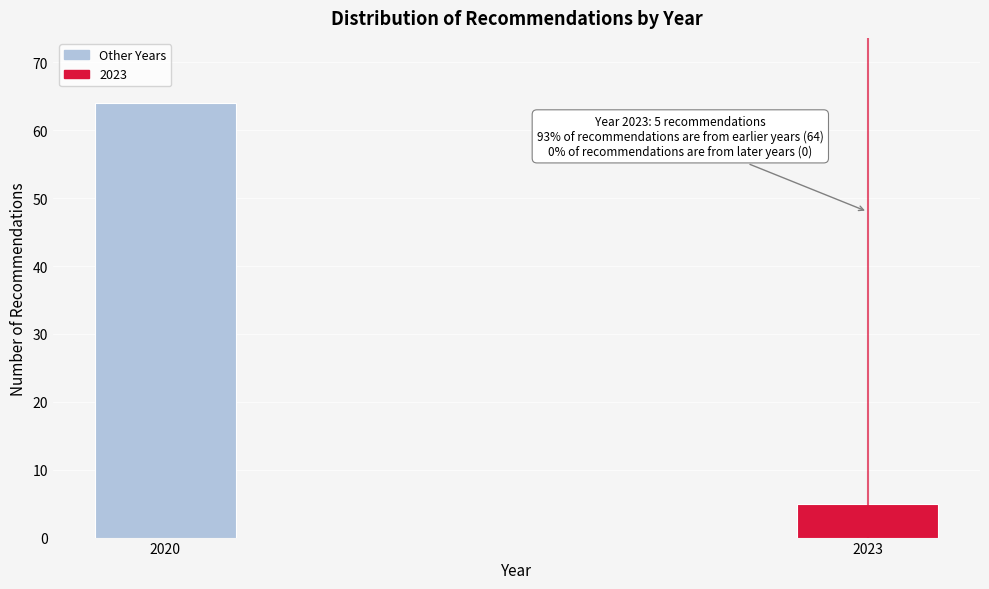

Reading left to right, list all the values displayed in this chart.

64	5